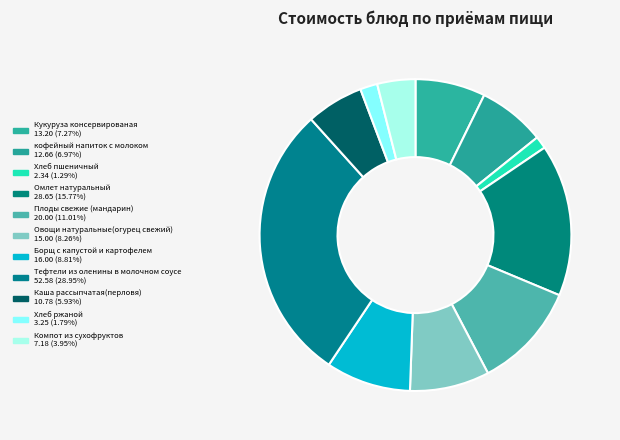

The Хлеб пшеничный slice represents 1% of the pie. True or false?

True